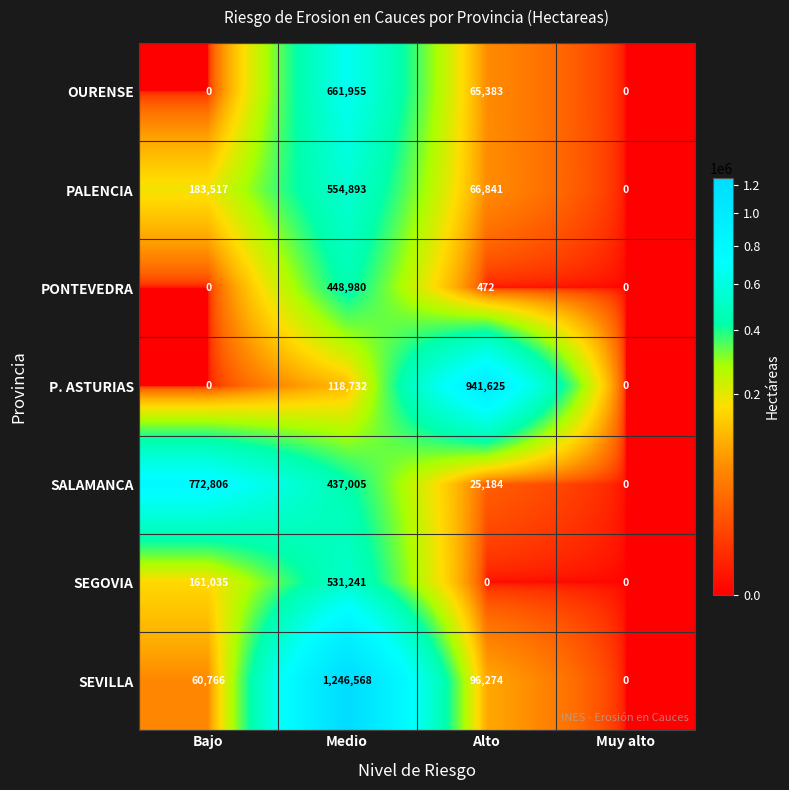

List the series in order of their peak value, lowest first.

PONTEVEDRA, SEGOVIA, PALENCIA, OURENSE, SALAMANCA, P. ASTURIAS, SEVILLA